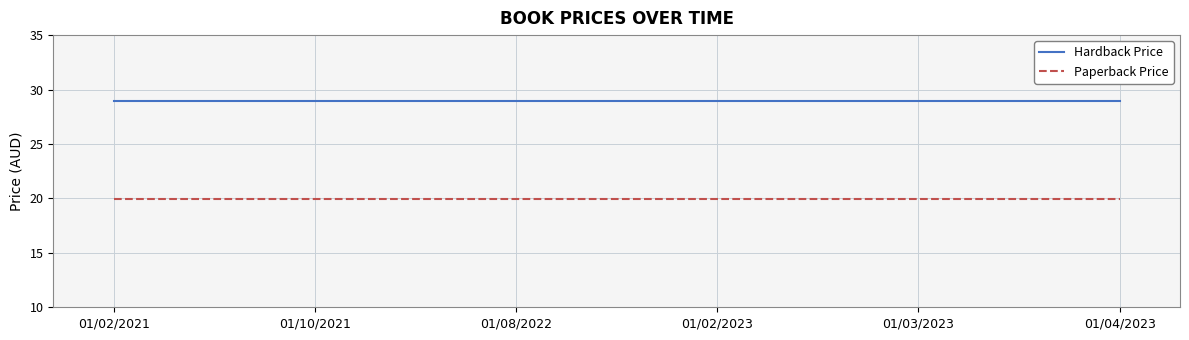

What is the spread (max minus min) of values at 01/02/2021?

9.0